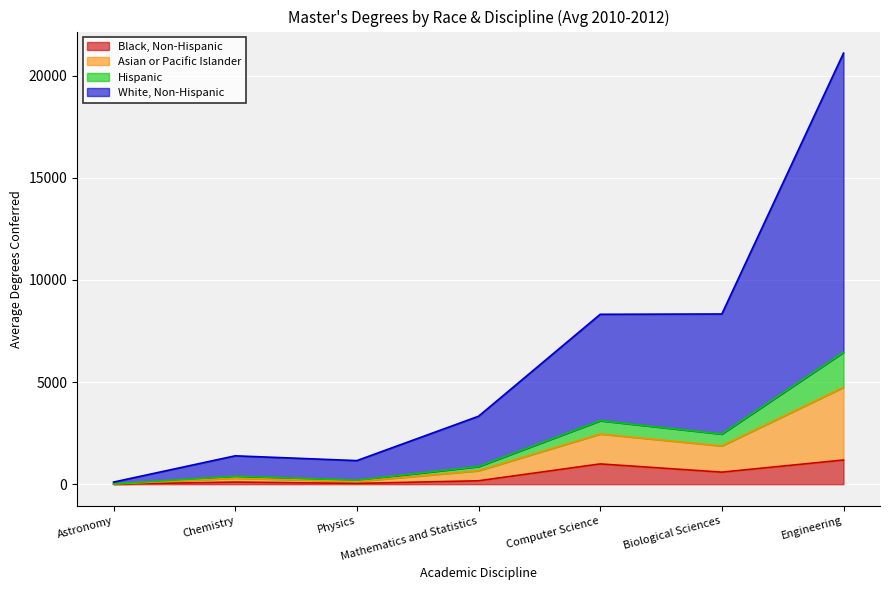

Which has a higher value, Physics or Engineering?

Engineering